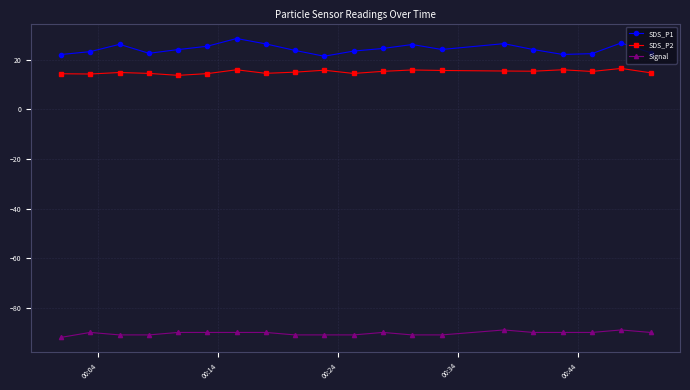

What is the difference between the maximum and minimum values in the SDS_P2 series?

2.8